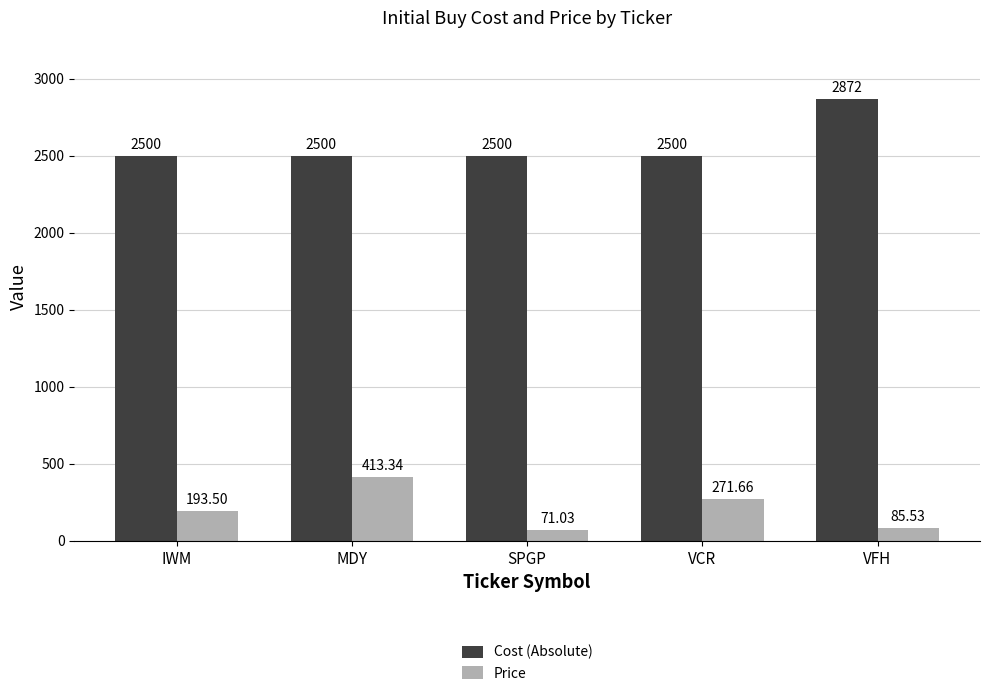

What is the spread (max minus min) of values at SPGP?

2429.0